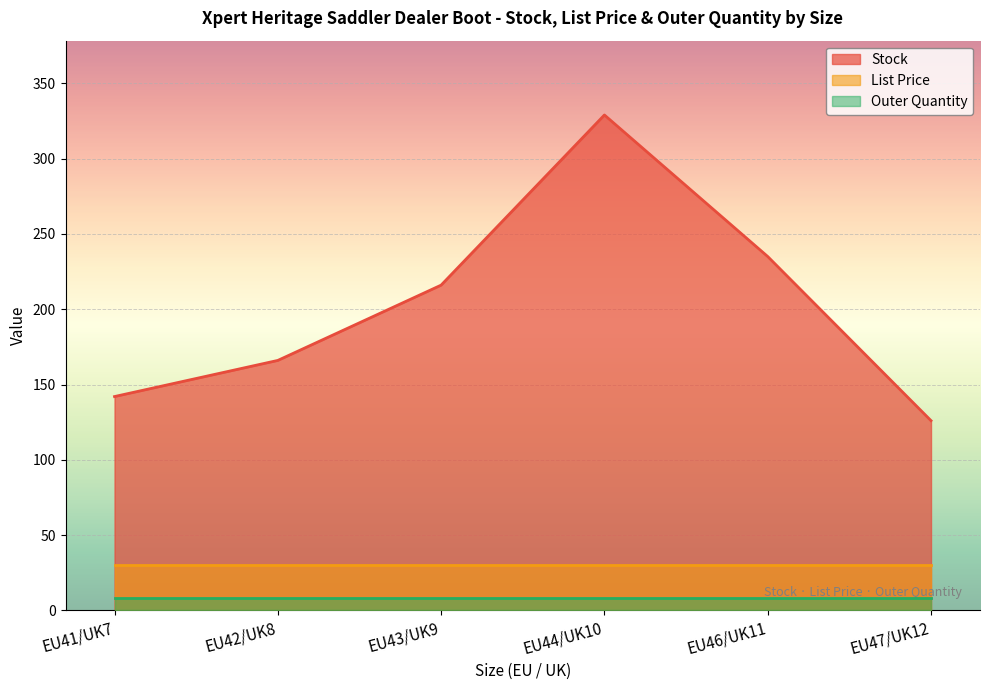

Count the number of categories in the chart.

6